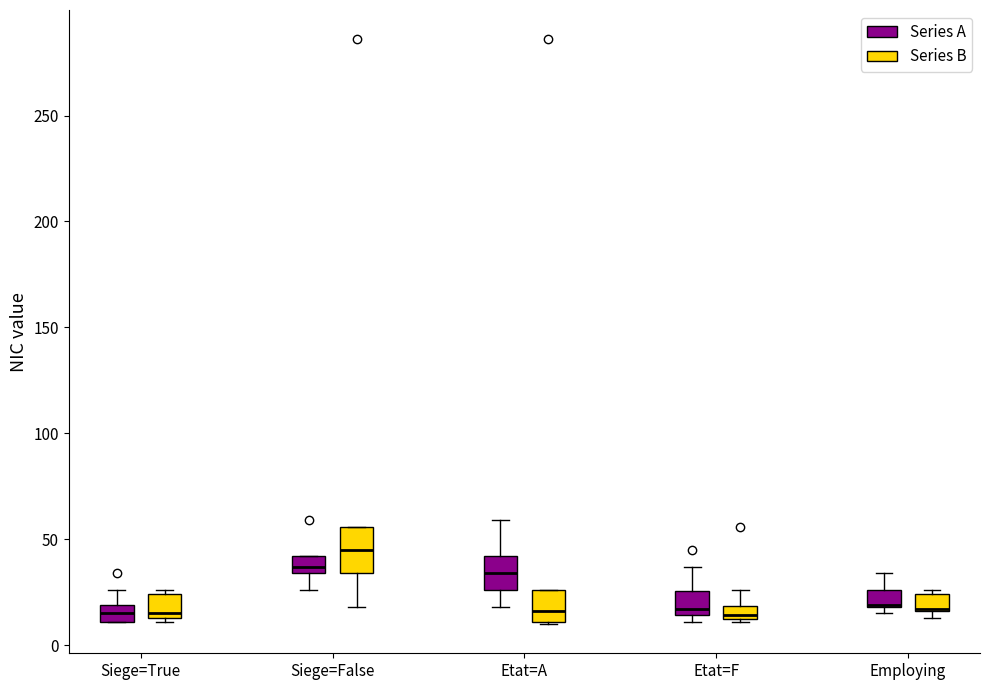

Where is the lower edge of the box for Employing (Series B) on the y-axis? The values are not printed on the chart, so give them approximately, as read against the axis.

15